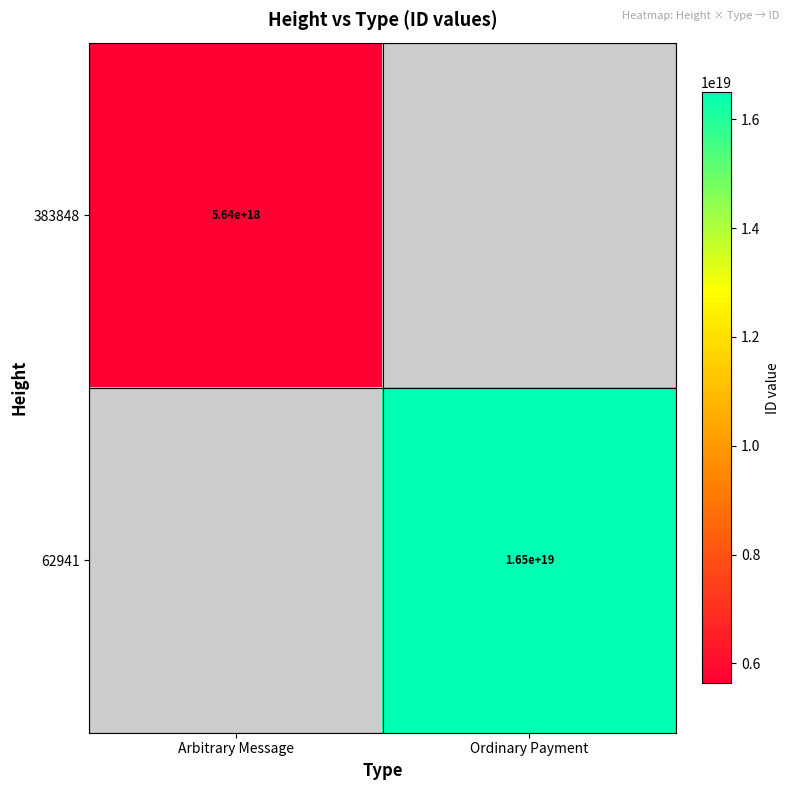

Which has a higher value, Arbitrary Message or Ordinary Payment?

Ordinary Payment